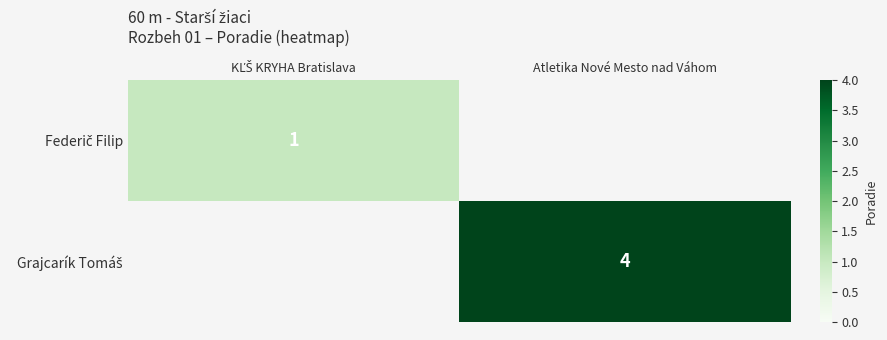

How many values in the Federič Filip series are below 1?

1